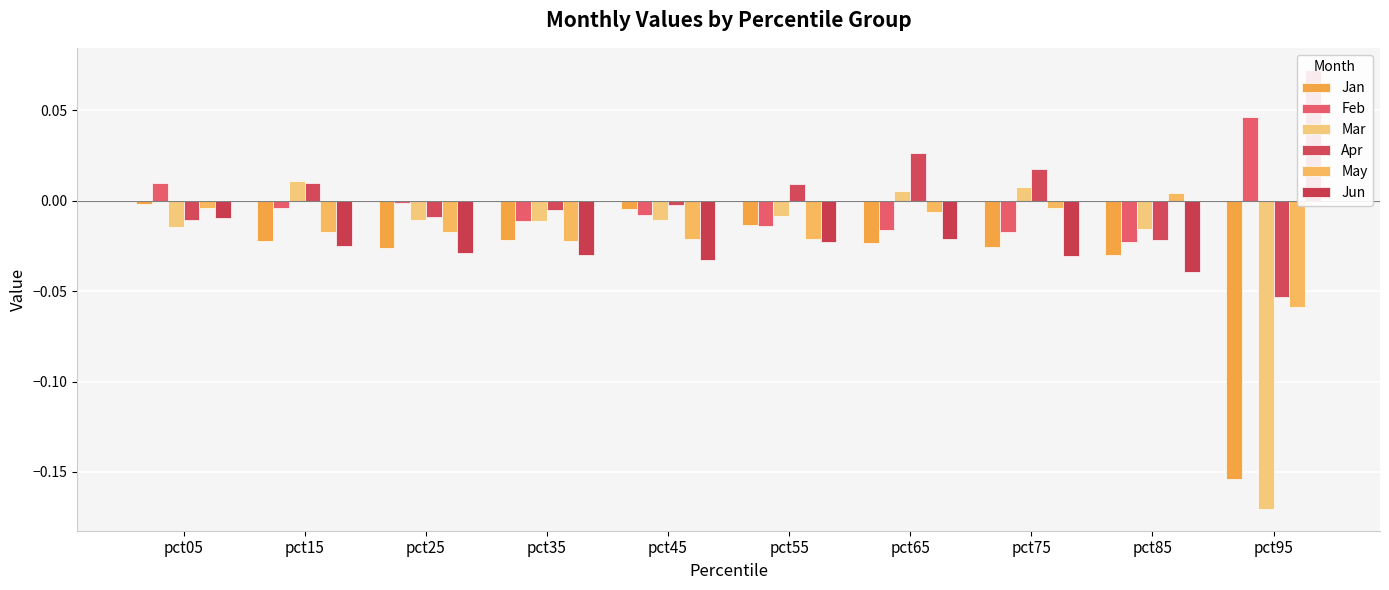

Which label corresponds to the largest value in the chart?

pct95